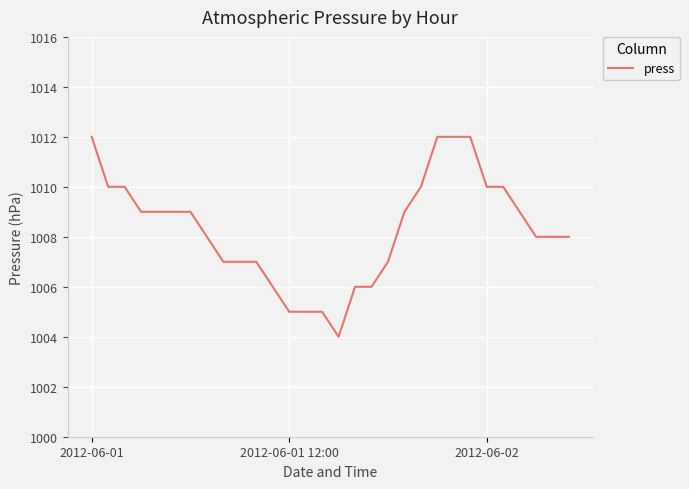

What is the difference between the maximum and minimum values?

8